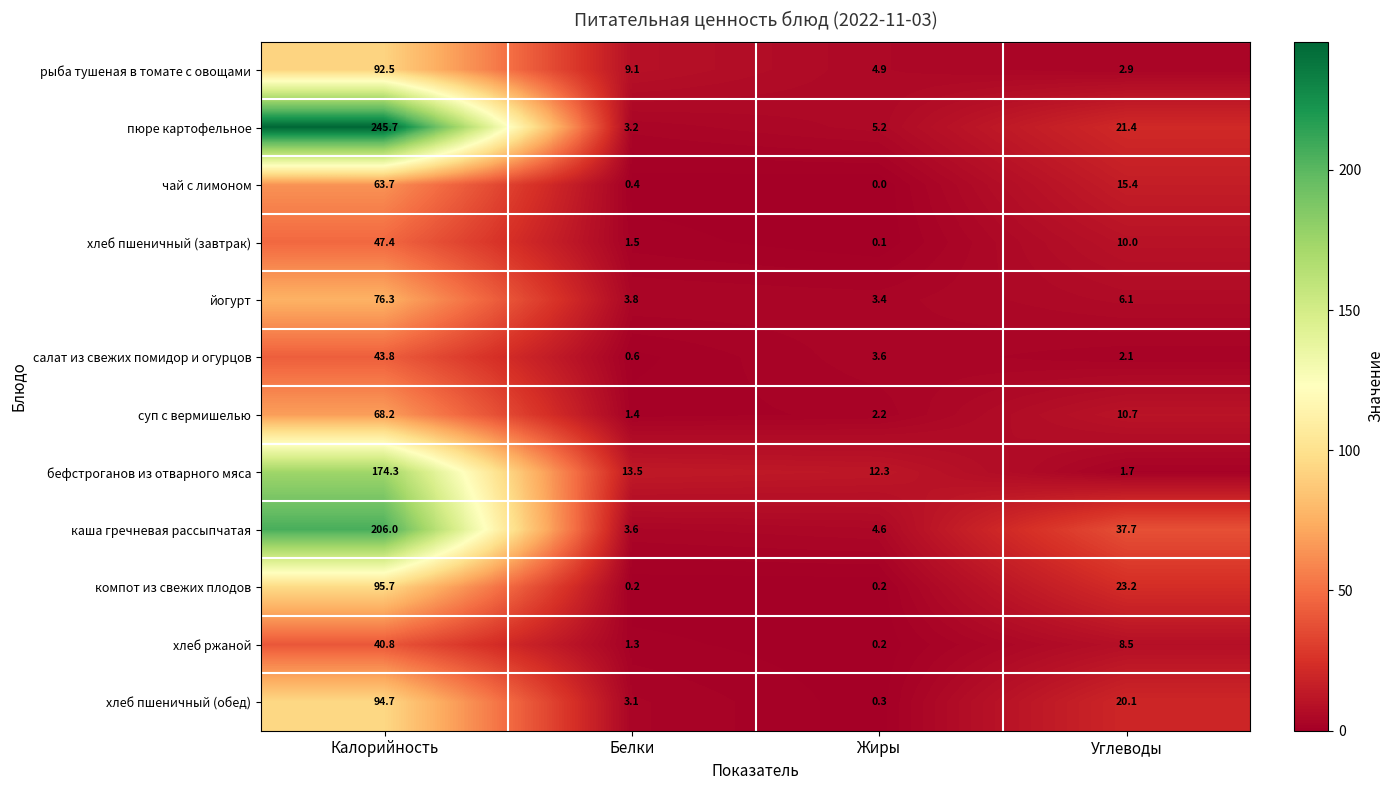

Which series has the largest total across all categories?

пюре картофельное